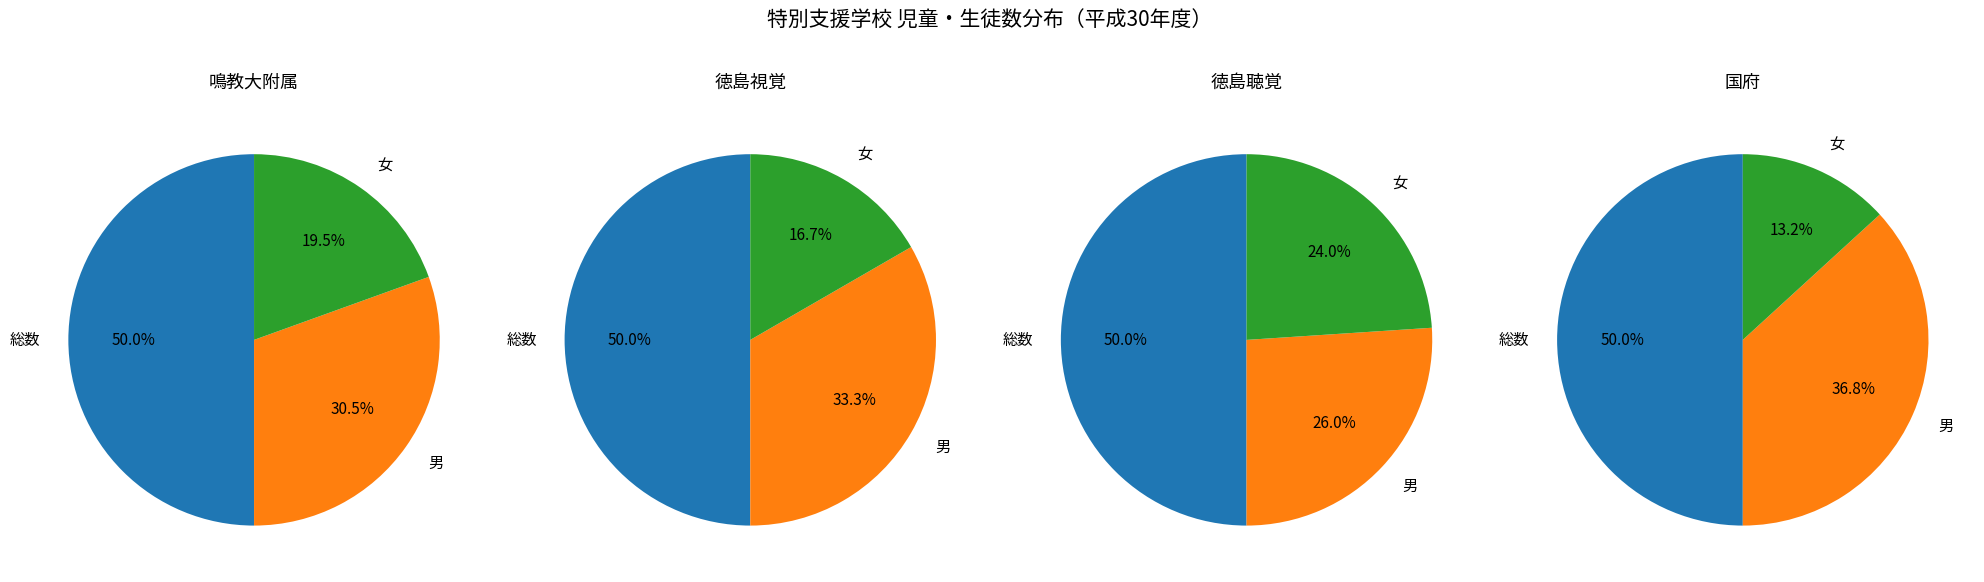

True or false: 男 accounts for 44% of the total.

False